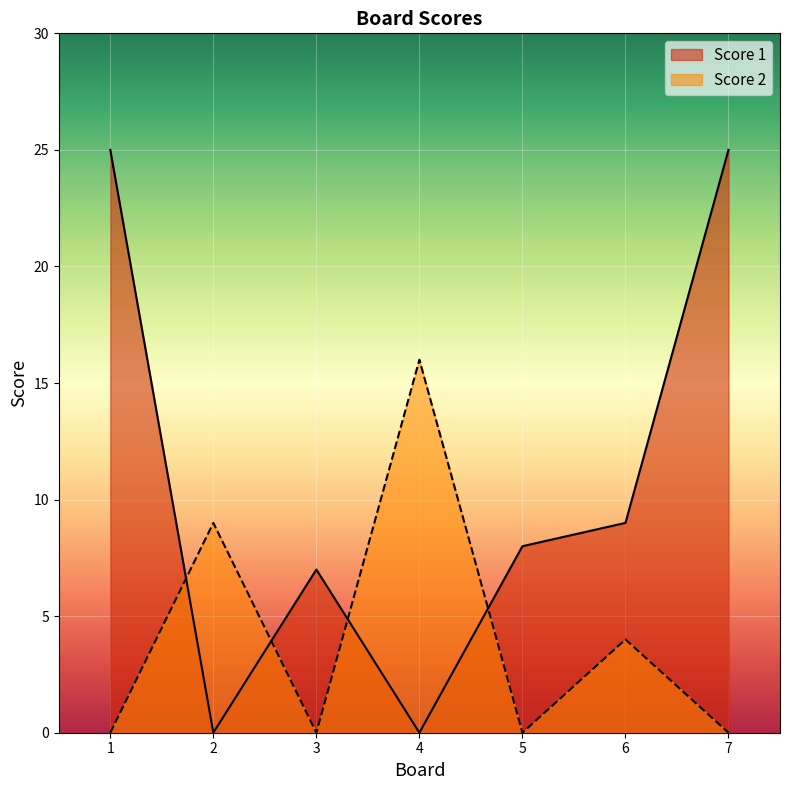

Which series has the widest spread of values?

Score 1